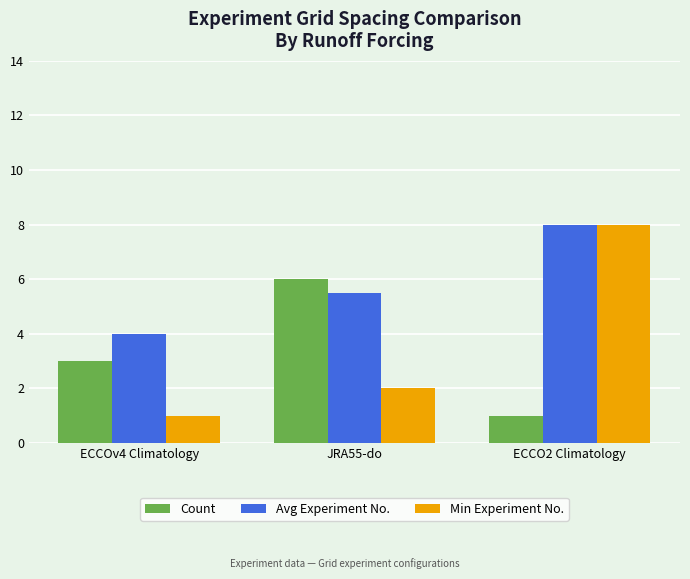

What is the sum of the Count values at ECCO2 Climatology and ECCOv4 Climatology?

4.0